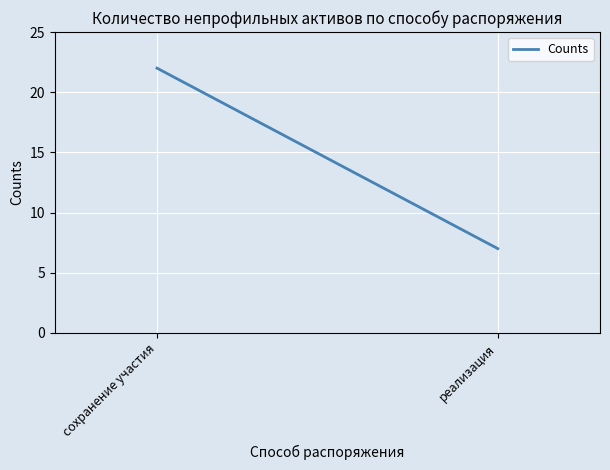

What is the sum of all values?

29